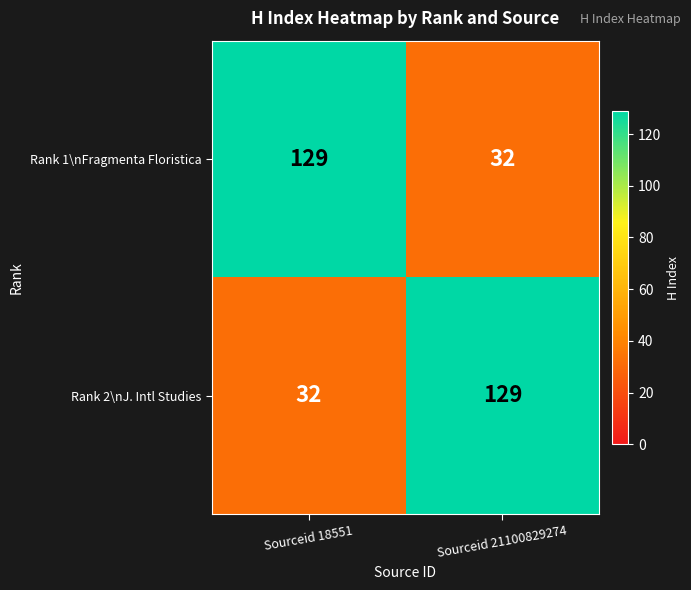

What is the maximum value shown in the chart?

129